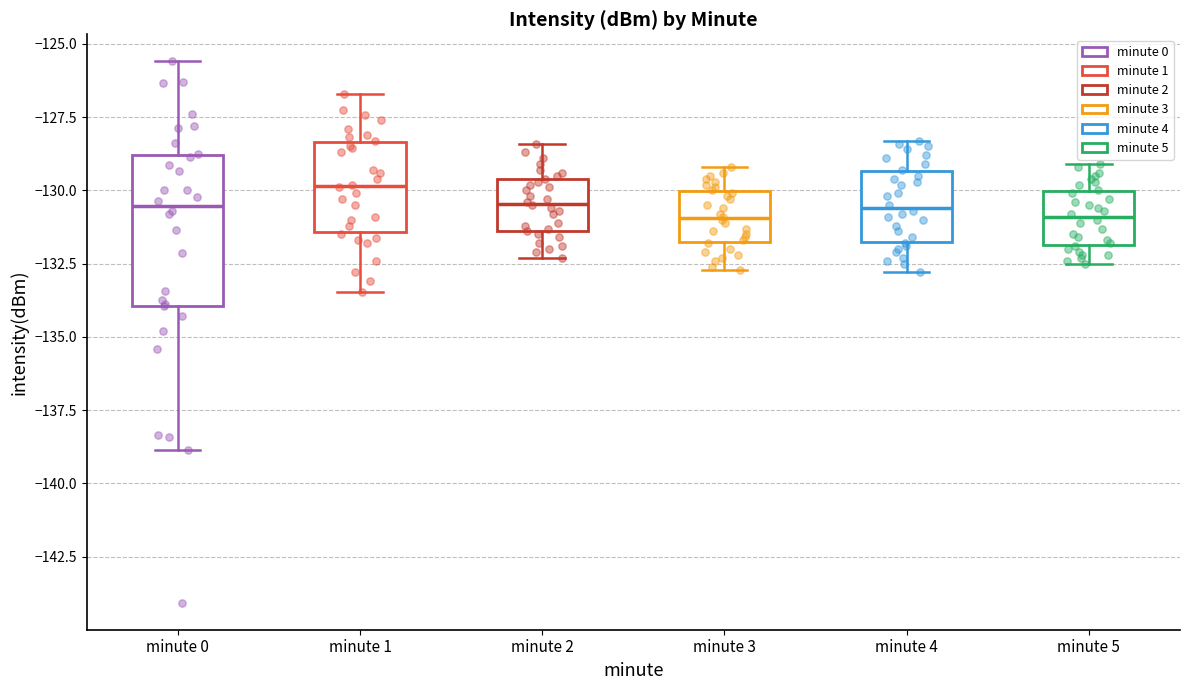

Reading left to right, transcribe this box plot: for each box, give where its median line is, the range the box spans, and where its two whiskers end, as read against the y-axis. The values are not printed on the chart, so give them approximately, as read against the axis.

minute 0: median -130.5, box -134.0 to -129.0, whiskers -139.0 to -125.5
minute 1: median -130.0, box -131.5 to -128.5, whiskers -133.5 to -126.5
minute 2: median -130.5, box -131.5 to -129.5, whiskers -132.5 to -128.5
minute 3: median -131.0, box -132.0 to -130.0, whiskers -132.5 to -129.0
minute 4: median -130.5, box -131.5 to -129.5, whiskers -133.0 to -128.5
minute 5: median -131.0, box -132.0 to -130.0, whiskers -132.5 to -129.0